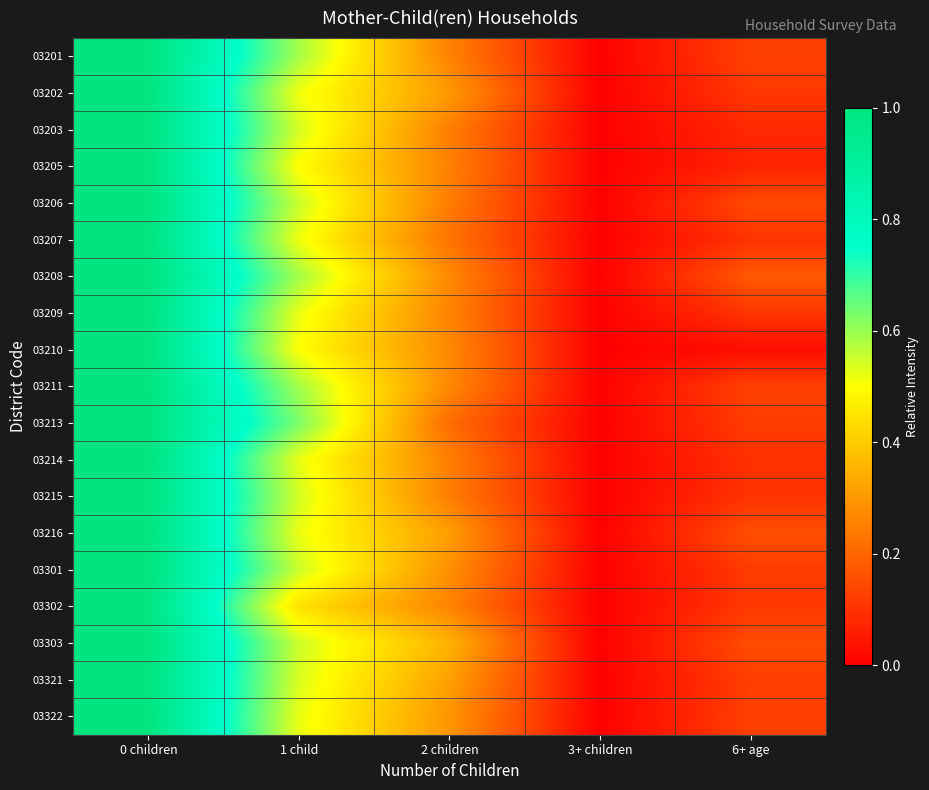

Reading left to right, extract all data points from this chart.

03201: 0 children=1.0	1 child=0.6	2 children=0.3	3+ children=0.0	6+ age=0.1
03202: 0 children=1.0	1 child=0.5	2 children=0.3	3+ children=0.0	6+ age=0.1
03203: 0 children=1.0	1 child=0.5	2 children=0.2	3+ children=0.0	6+ age=0.1
03205: 0 children=1.0	1 child=0.5	2 children=0.3	3+ children=0.0	6+ age=0.1
03206: 0 children=1.0	1 child=0.6	2 children=0.2	3+ children=0.0	6+ age=0.1
03207: 0 children=1.0	1 child=0.5	2 children=0.2	3+ children=0.0	6+ age=0.1
03208: 0 children=1.0	1 child=0.6	2 children=0.3	3+ children=0.0	6+ age=0.2
03209: 0 children=1.0	1 child=0.5	2 children=0.3	3+ children=0.0	6+ age=0.1
03210: 0 children=1.0	1 child=0.5	2 children=0.3	3+ children=0.0	6+ age=0.0
03211: 0 children=1.0	1 child=0.6	2 children=0.3	3+ children=0.0	6+ age=0.1
03213: 0 children=1.0	1 child=0.6	2 children=0.2	3+ children=0.0	6+ age=0.1
03214: 0 children=1.0	1 child=0.5	2 children=0.3	3+ children=0.0	6+ age=0.1
03215: 0 children=1.0	1 child=0.5	2 children=0.2	3+ children=0.0	6+ age=0.1
03216: 0 children=1.0	1 child=0.5	2 children=0.3	3+ children=0.0	6+ age=0.2
03301: 0 children=1.0	1 child=0.6	2 children=0.3	3+ children=0.0	6+ age=0.1
03302: 0 children=1.0	1 child=0.4	2 children=0.3	3+ children=0.0	6+ age=0.1
03303: 0 children=1.0	1 child=0.6	2 children=0.4	3+ children=0.0	6+ age=0.2
03321: 0 children=1.0	1 child=0.5	2 children=0.3	3+ children=0.0	6+ age=0.1
03322: 0 children=1.0	1 child=0.5	2 children=0.3	3+ children=0.0	6+ age=0.1